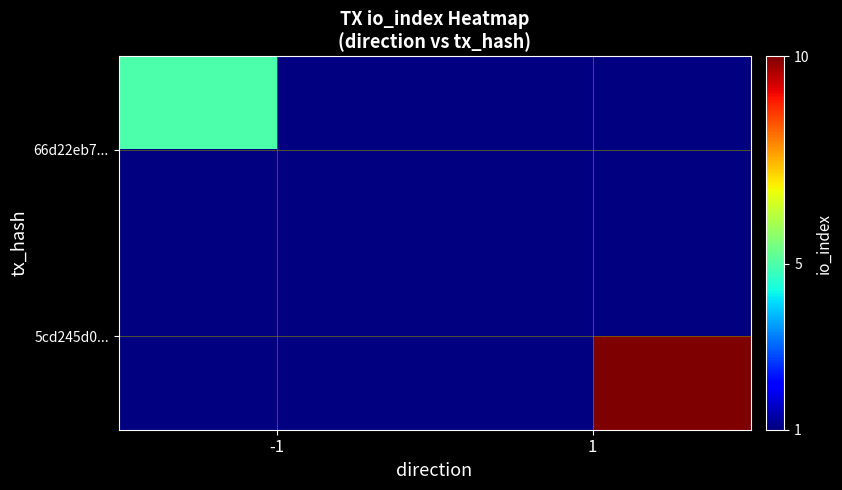

At which category does the chart reach its minimum across all series?

-1